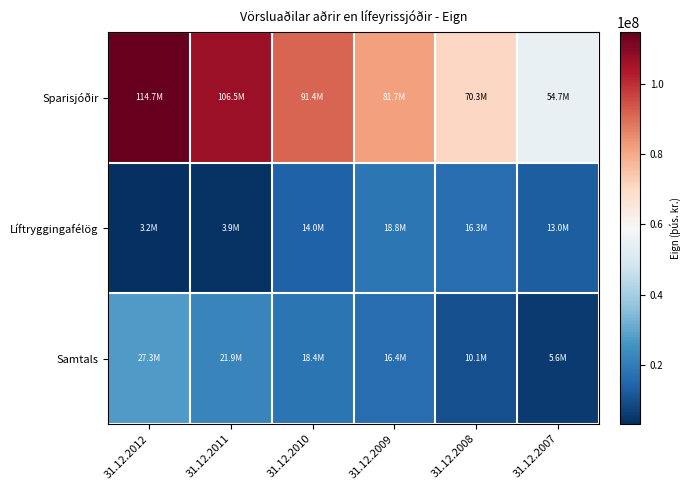

Which series has the largest total across all categories?

Sparisjóðir